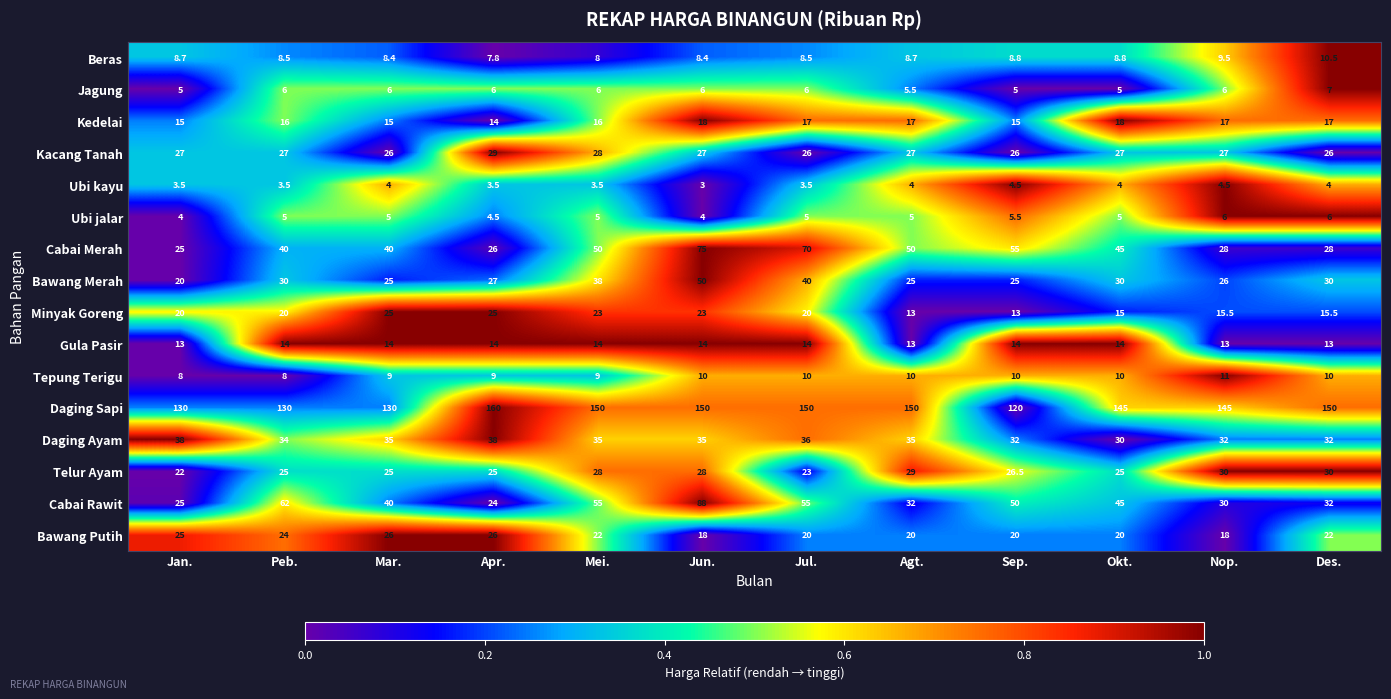

How many distinct data groups are displayed?

16